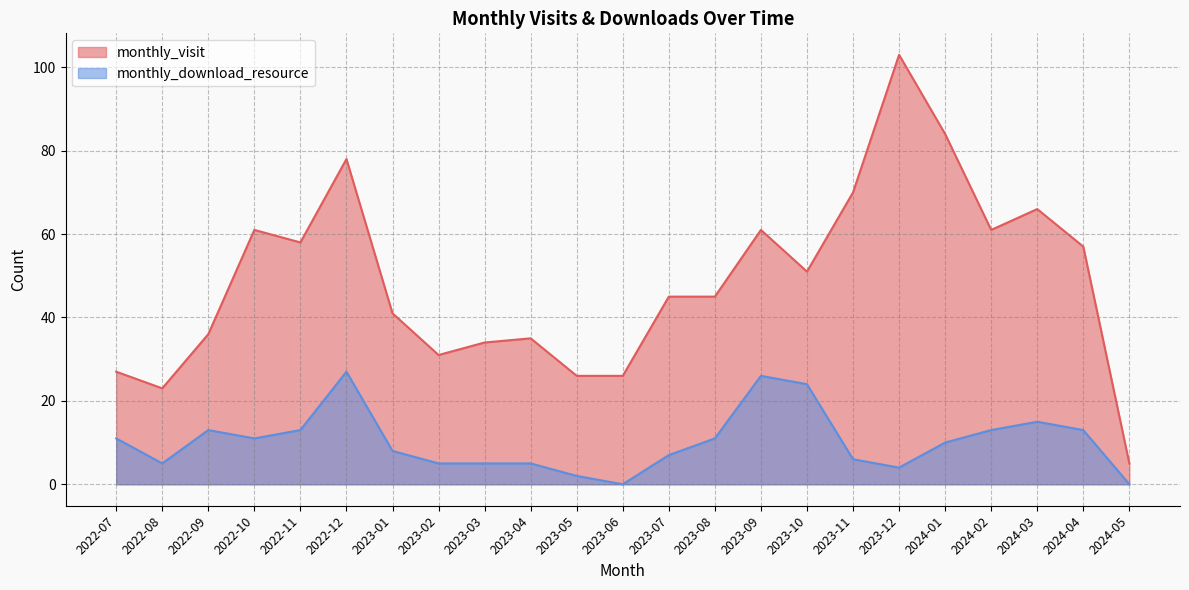

Reading left to right, transcribe all the data shown in this chart.

monthly_visit: 2022-07=27	2022-08=23	2022-09=36	2022-10=61	2022-11=58	2022-12=78	2023-01=41	2023-02=31	2023-03=34	2023-04=35	2023-05=26	2023-06=26	2023-07=45	2023-08=45	2023-09=61	2023-10=51	2023-11=70	2023-12=103	2024-01=84	2024-02=61	2024-03=66	2024-04=57	2024-05=5
monthly_download_resource: 2022-07=11	2022-08=5	2022-09=13	2022-10=11	2022-11=13	2022-12=27	2023-01=8	2023-02=5	2023-03=5	2023-04=5	2023-05=2	2023-06=0	2023-07=7	2023-08=11	2023-09=26	2023-10=24	2023-11=6	2023-12=4	2024-01=10	2024-02=13	2024-03=15	2024-04=13	2024-05=0